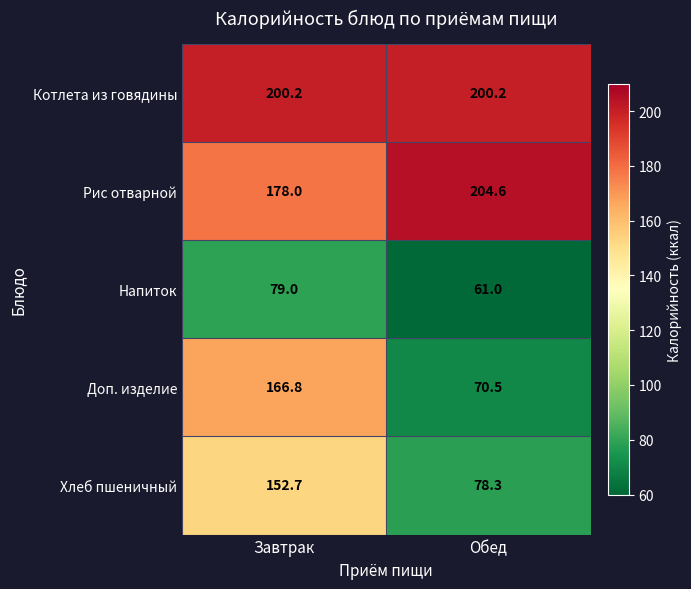

Which series has the widest spread of values?

Доп. изделие